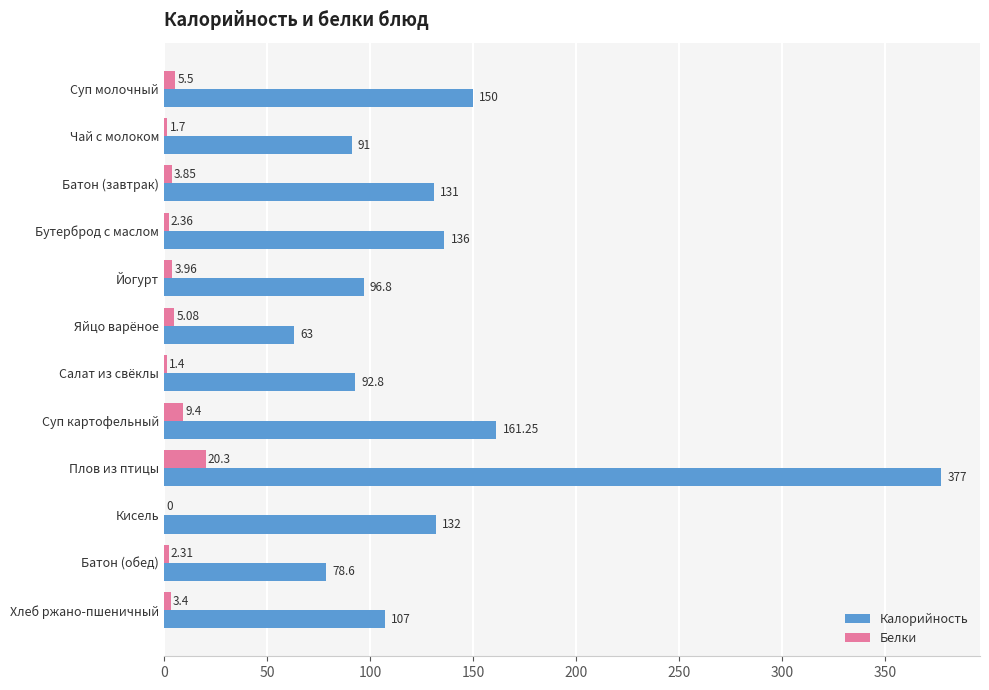

Is the value of Калорийность at Йогурт greater than the value of Белки at Яйцо варёное?

Yes